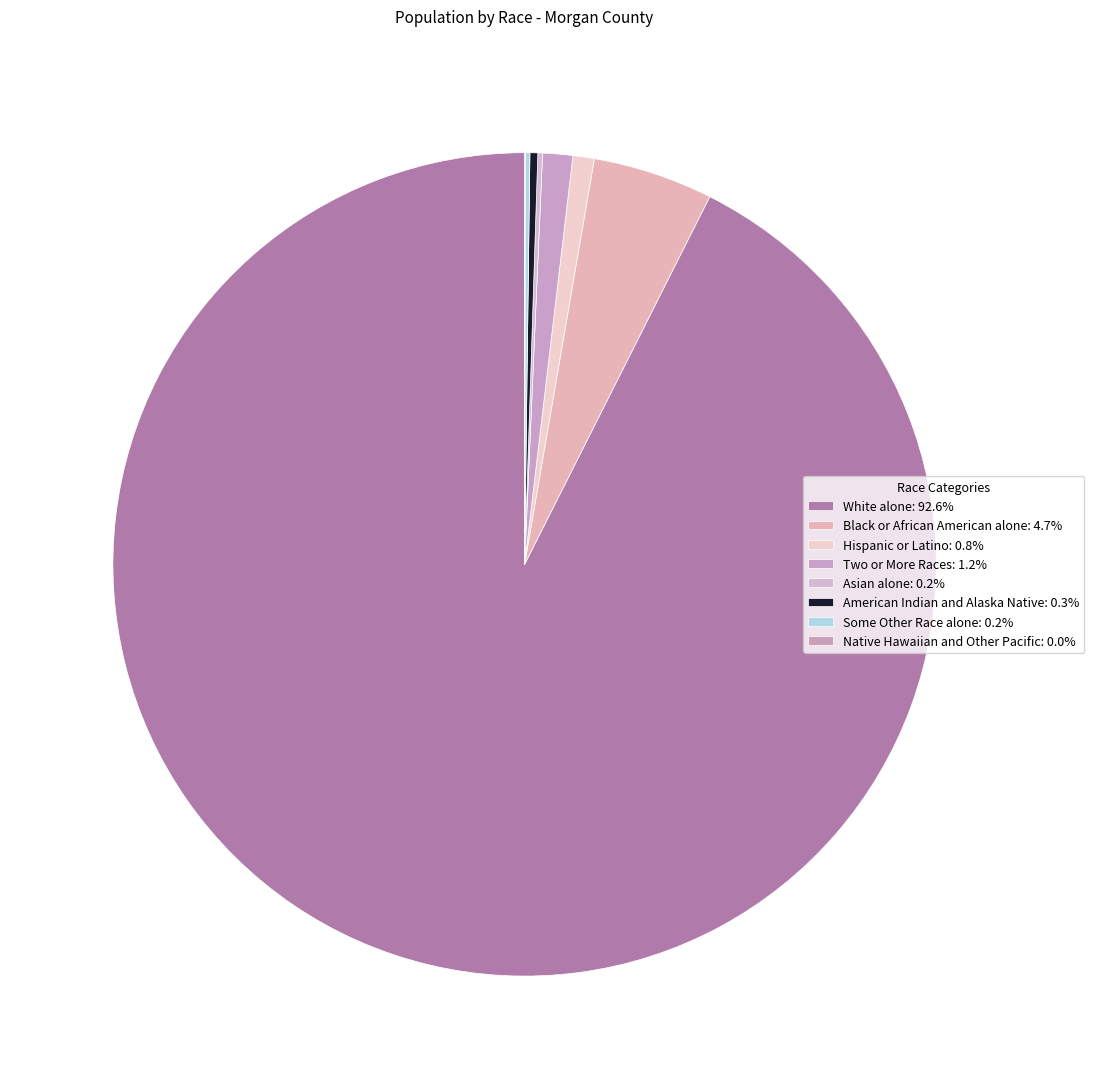

Which slice is the largest?

White alone